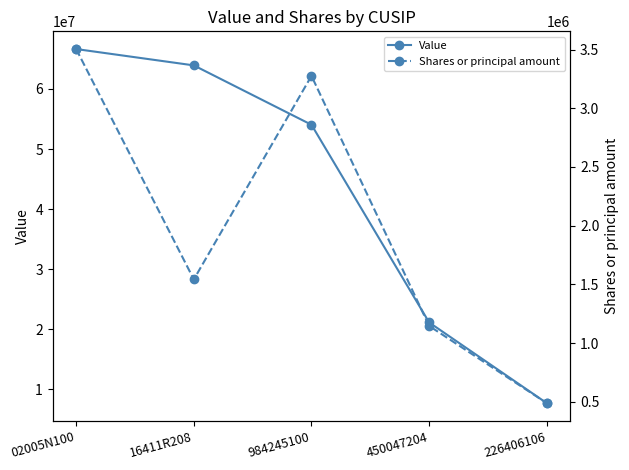

In Shares or principal amount, how many points are lower than both neighbors (excluding endpoints)?

1